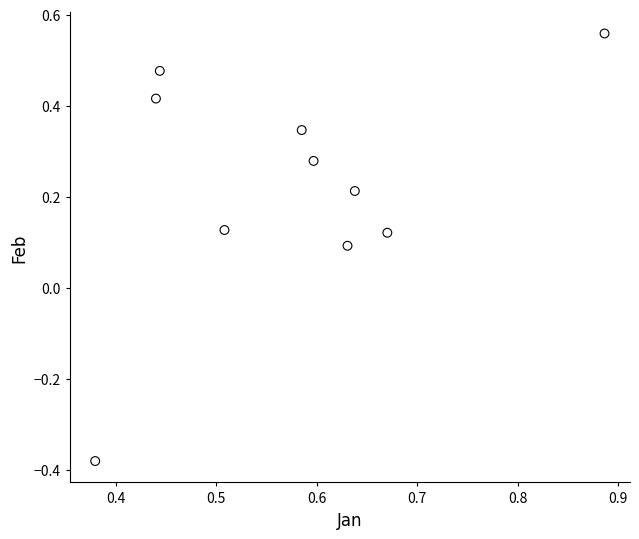

What is the range of Y values (max minus min)?

0.9